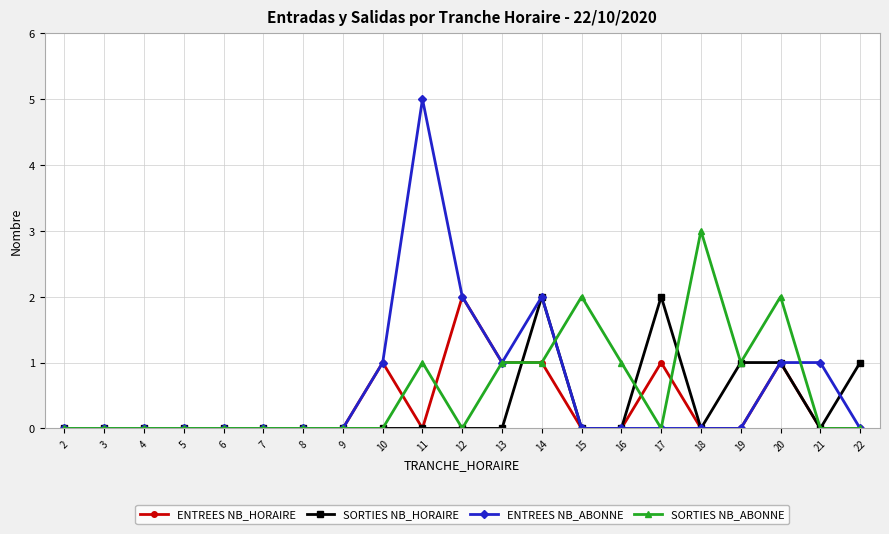

What is the average value of the ENTREES NB_ABONNE series?

1